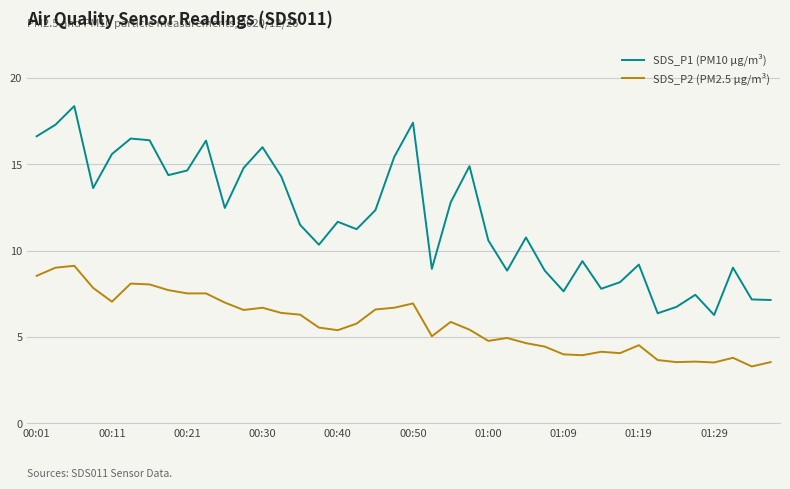

True or false: SDS_P1 (PM10 μg/m³) and SDS_P2 (PM2.5 μg/m³) cross at least once.

False